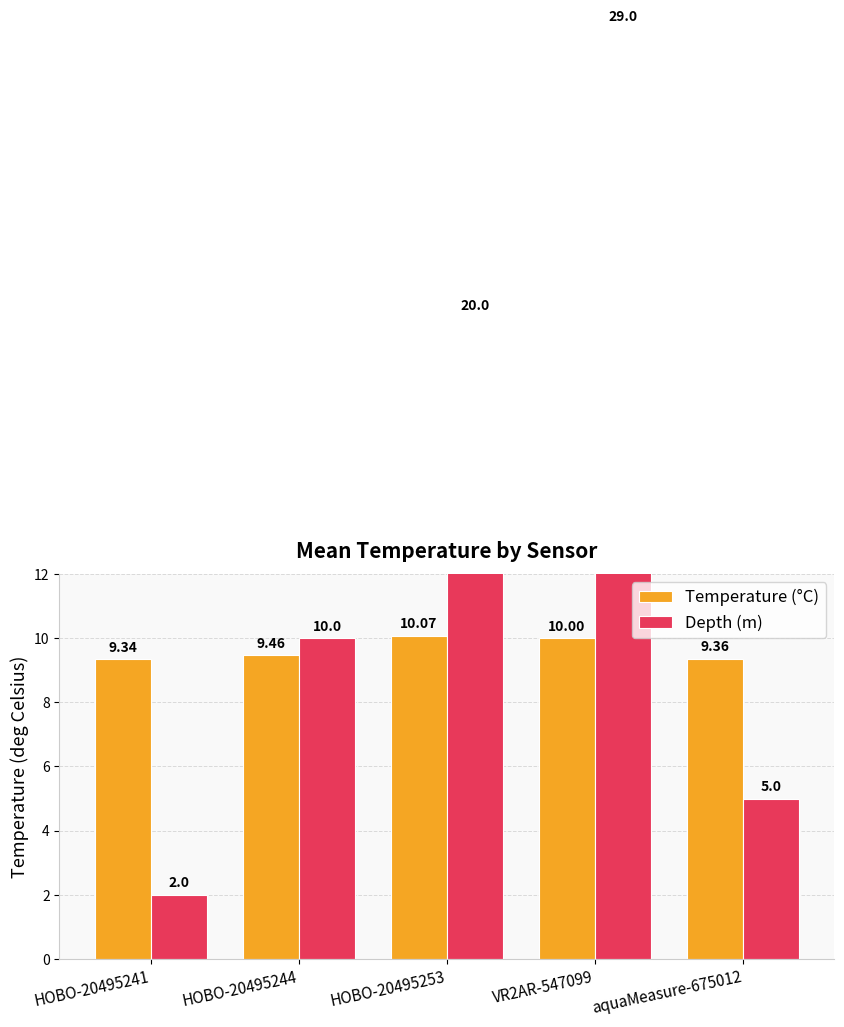

Is the value of Temperature (°C) at HOBO-20495241 greater than the value of Depth (m) at HOBO-20495241?

Yes